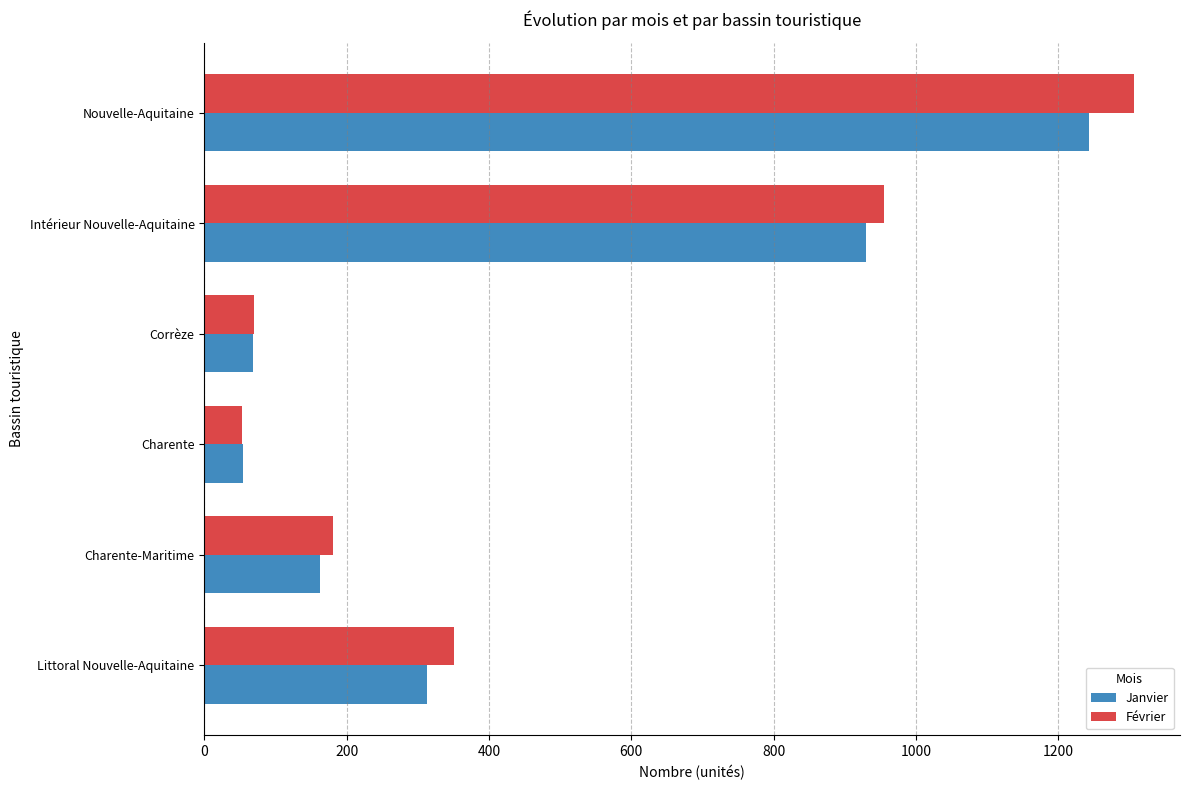

List the series in order of their peak value, highest first.

Février, Janvier